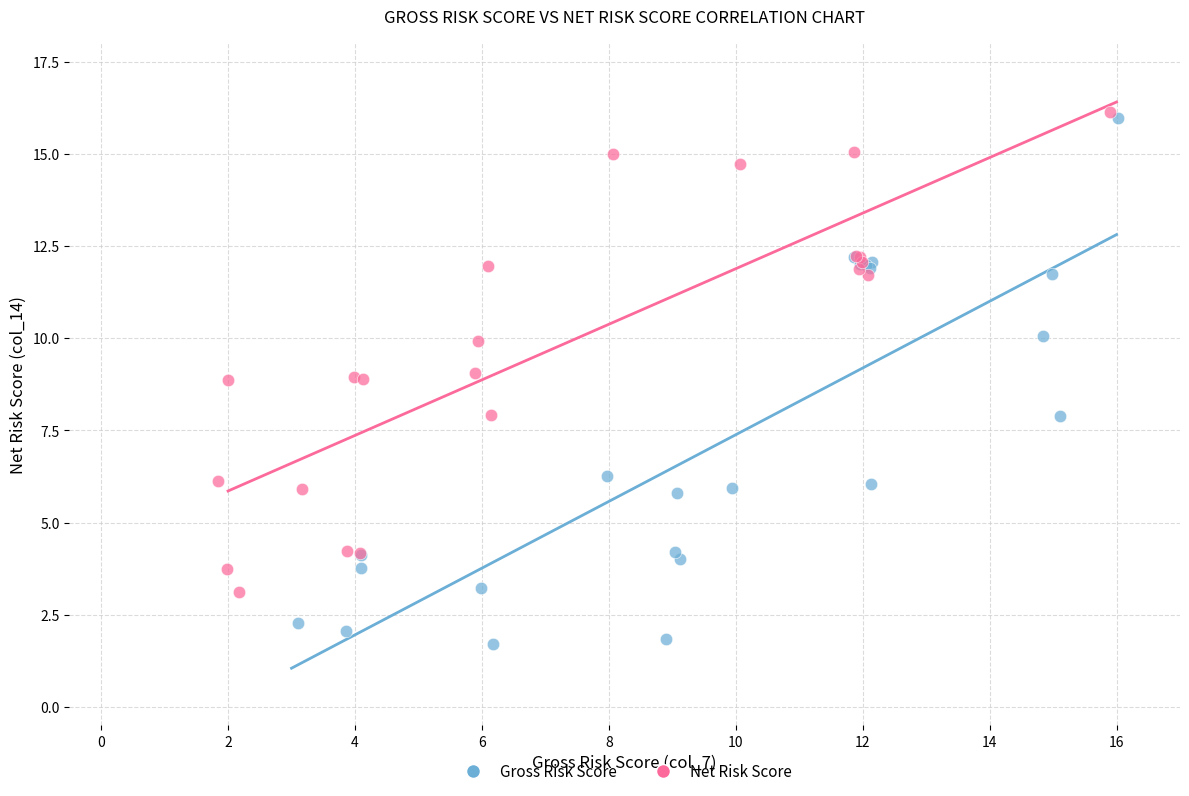

Which series reaches the minimum Y coordinate?

Gross Risk Score